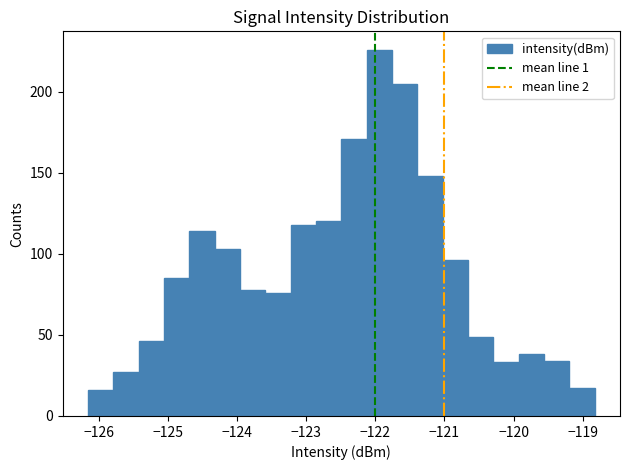

Around what value on the x-axis is the tallest bar? Give the approximate position of its centre, as read against the axis.

-121.9